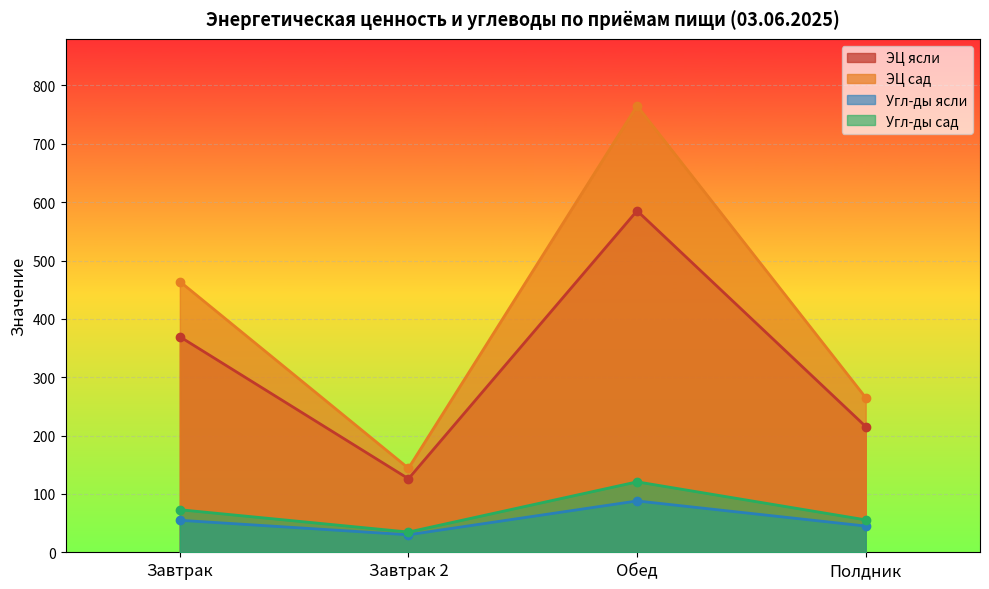

What is the highest value of the ЭЦ сад series?

765.1